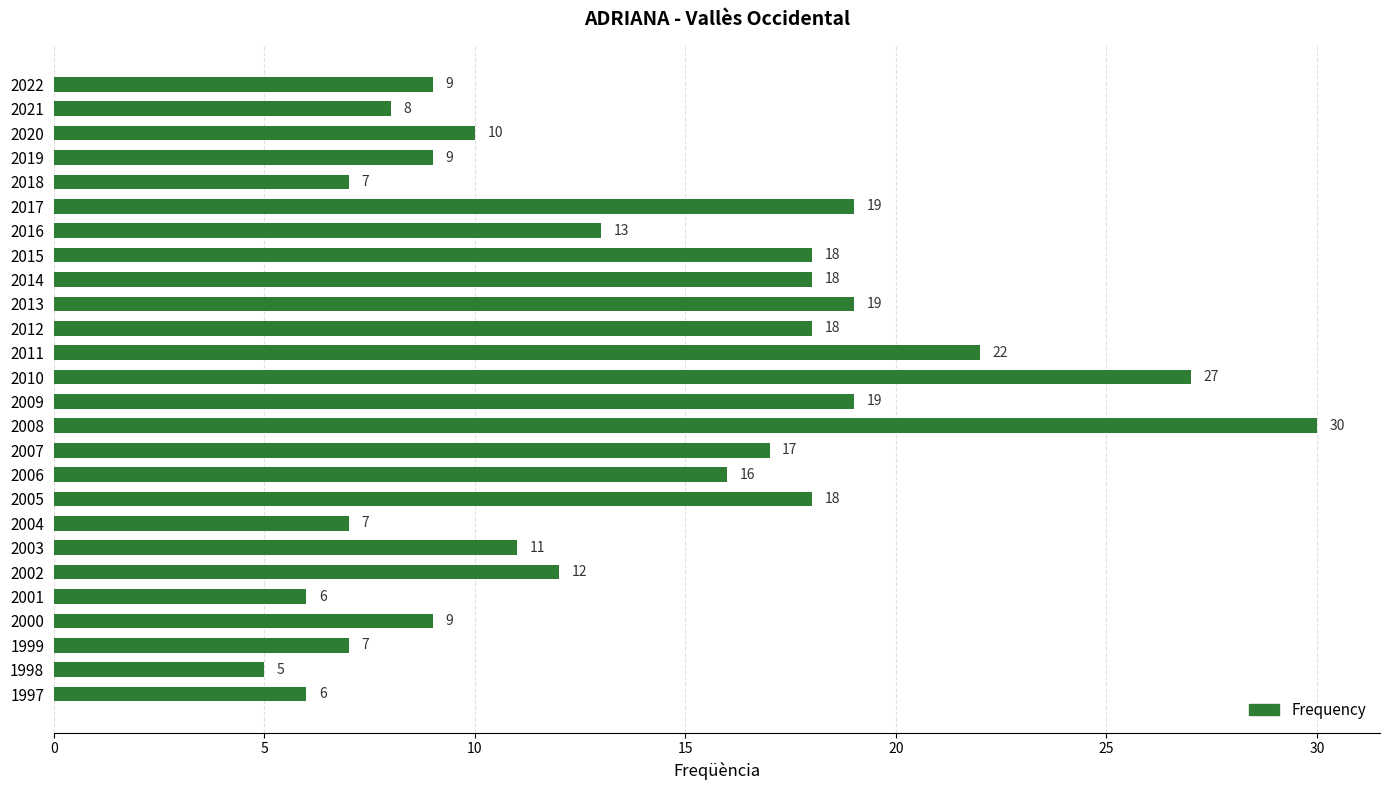

Reading top to bottom, what are all the values shown in this chart?

2022=9	2021=8	2020=10	2019=9	2018=7	2017=19	2016=13	2015=18	2014=18	2013=19	2012=18	2011=22	2010=27	2009=19	2008=30	2007=17	2006=16	2005=18	2004=7	2003=11	2002=12	2001=6	2000=9	1999=7	1998=5	1997=6